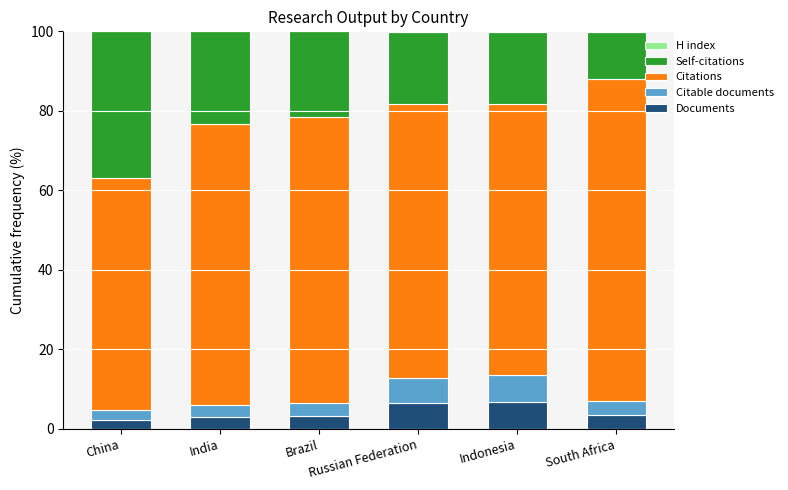

What is the maximum value for Documents?

6.8